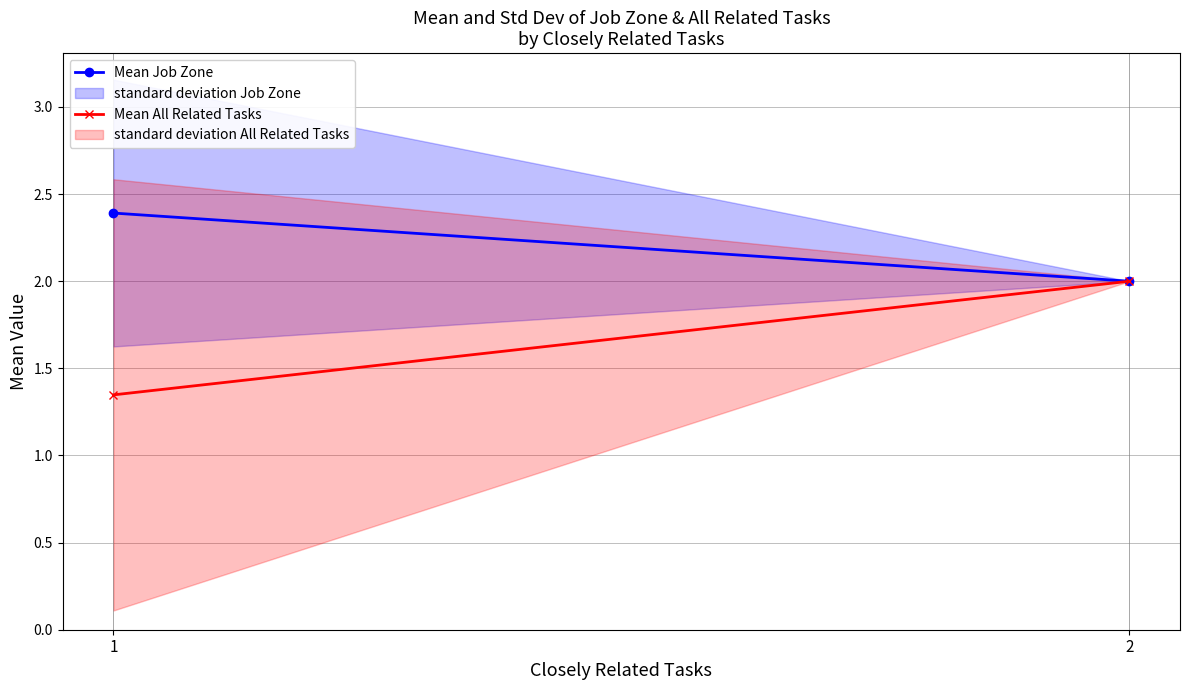

What is the sum of all Mean Job Zone values?

4.4